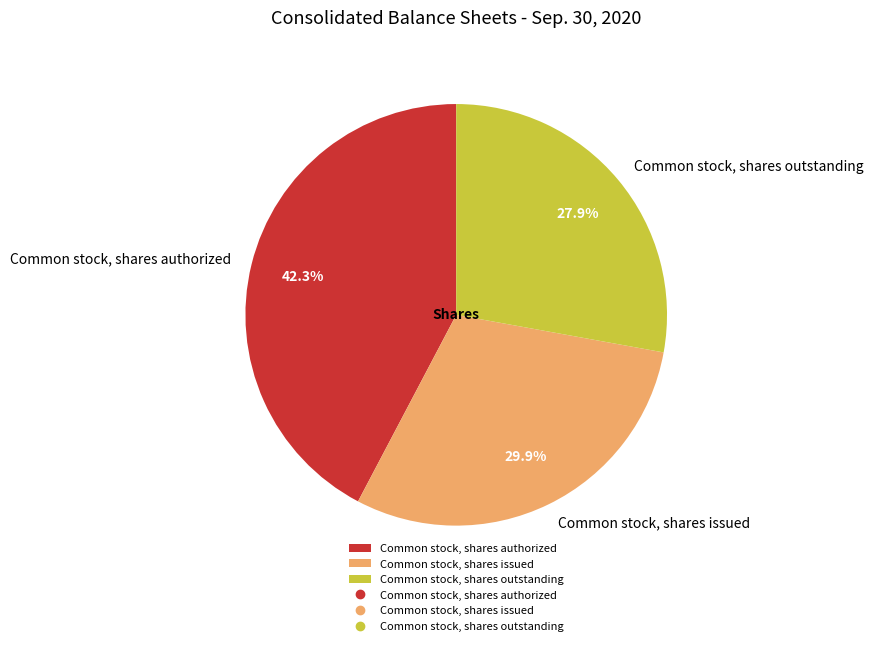

Count the number of slices in the pie.

3